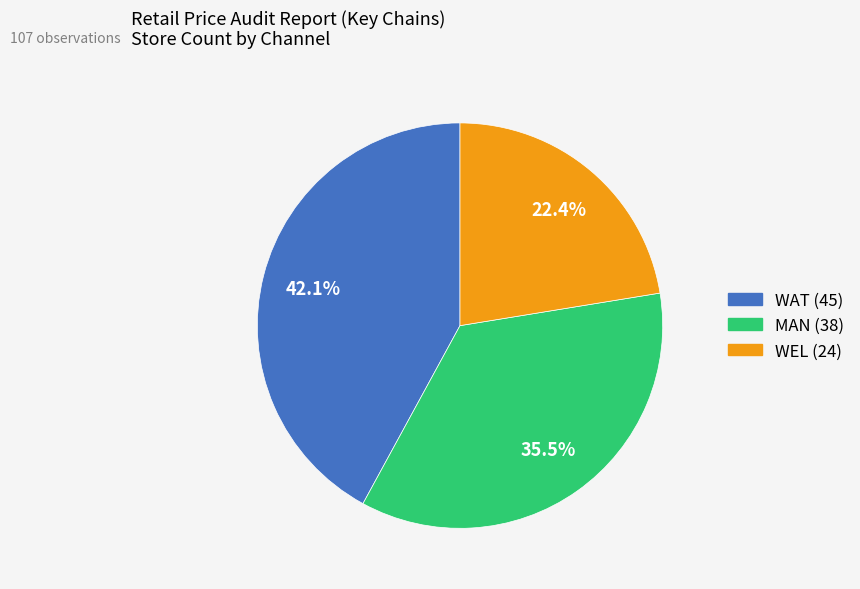

Does any single category account for the majority?

No